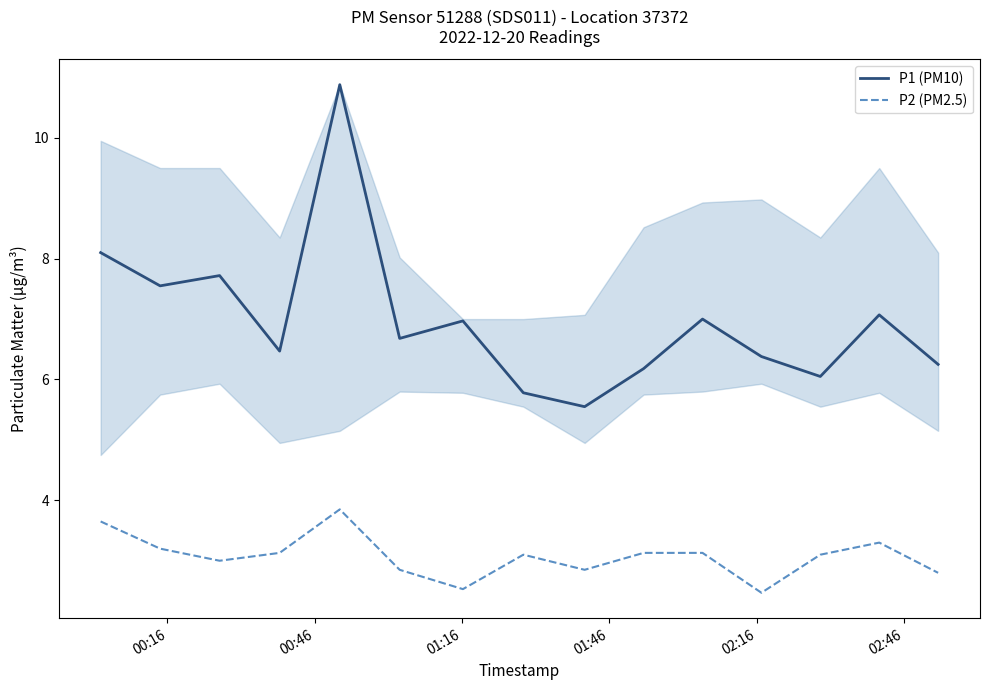

Count the number of categories in the chart.

15